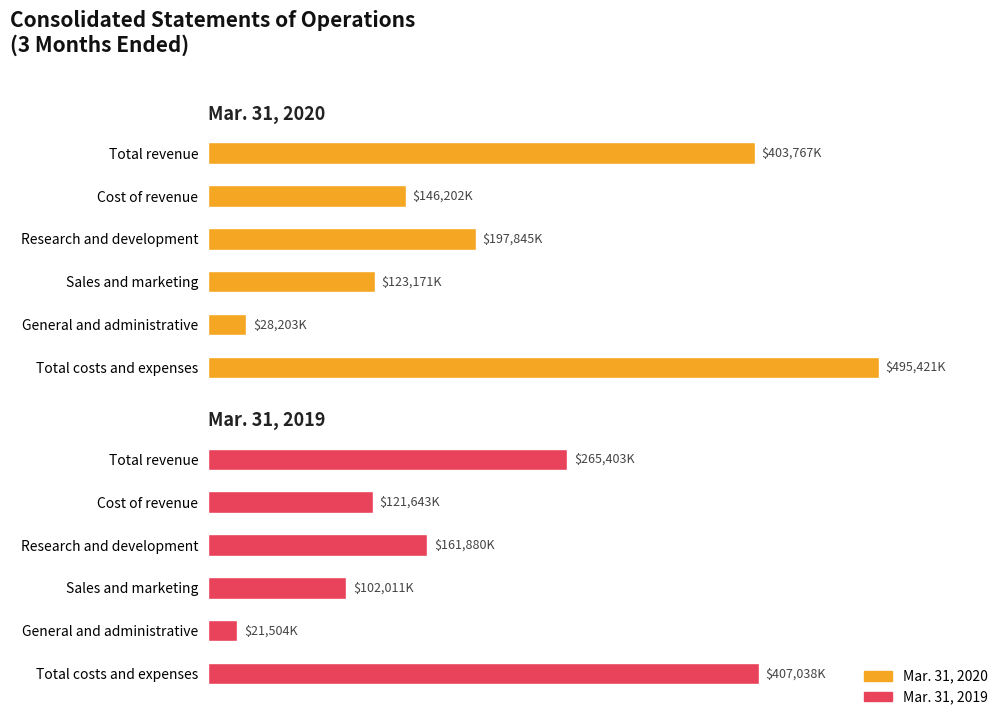

Rank the series by their maximum value, from lowest to highest.

Mar. 31, 2019, Mar. 31, 2020